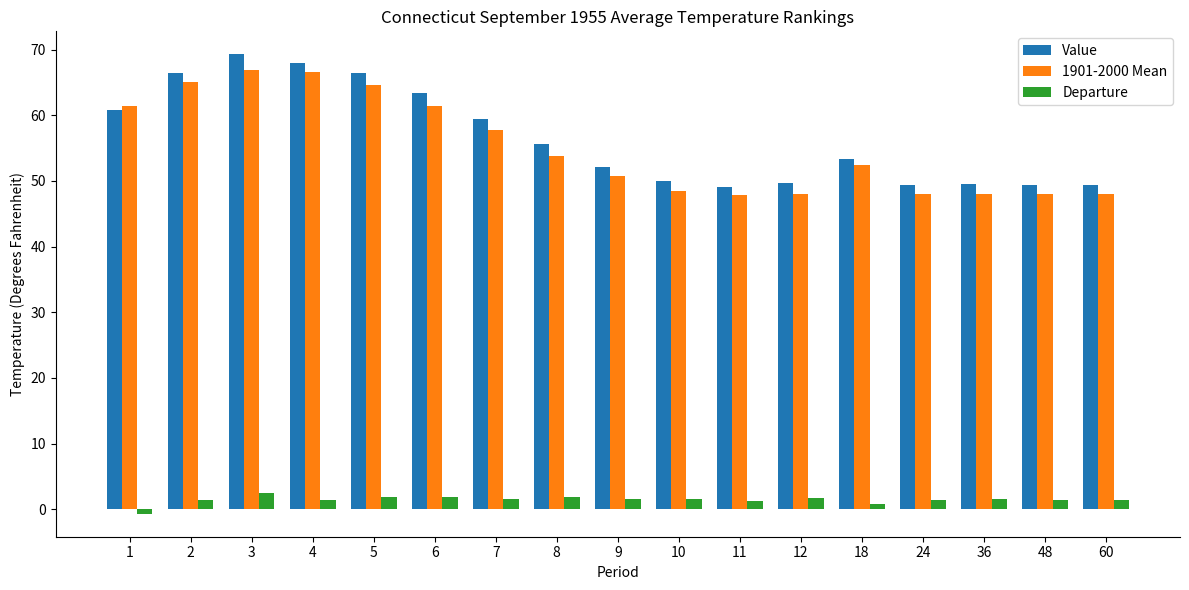

List the series in order of their peak value, lowest first.

Departure, 1901-2000 Mean, Value